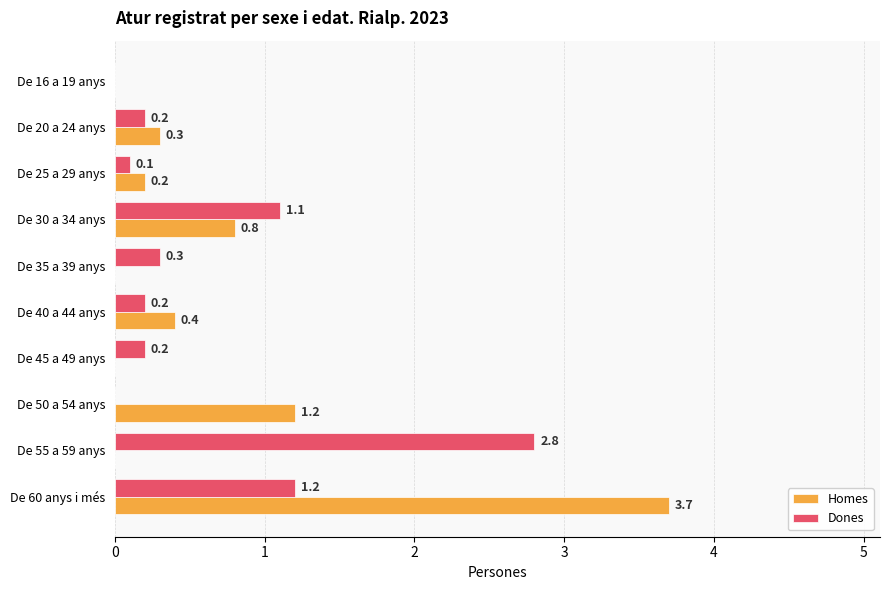

Between De 16 a 19 anys and De 45 a 49 anys, which series saw the biggest shift?

Dones